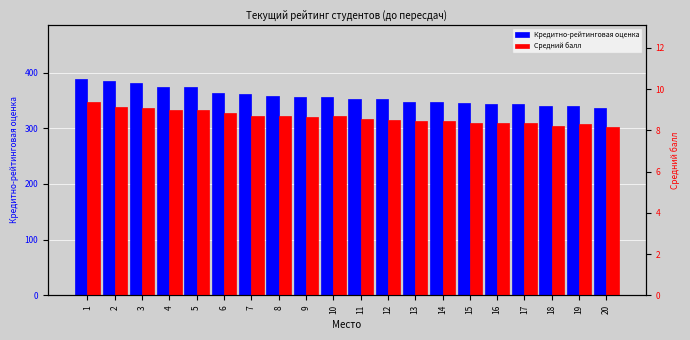

At which label is Средний балл closest to 8?

20